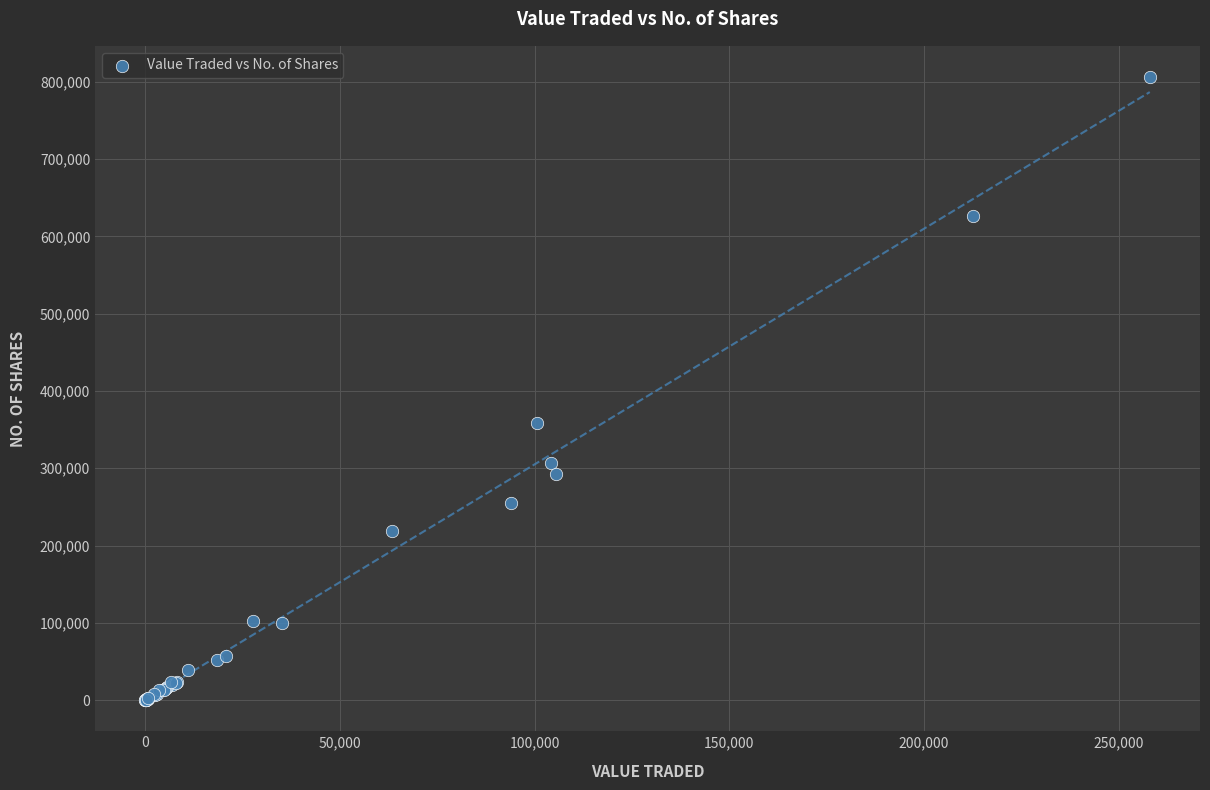

What Y value in the scatter plot is closest to 403183?

359062